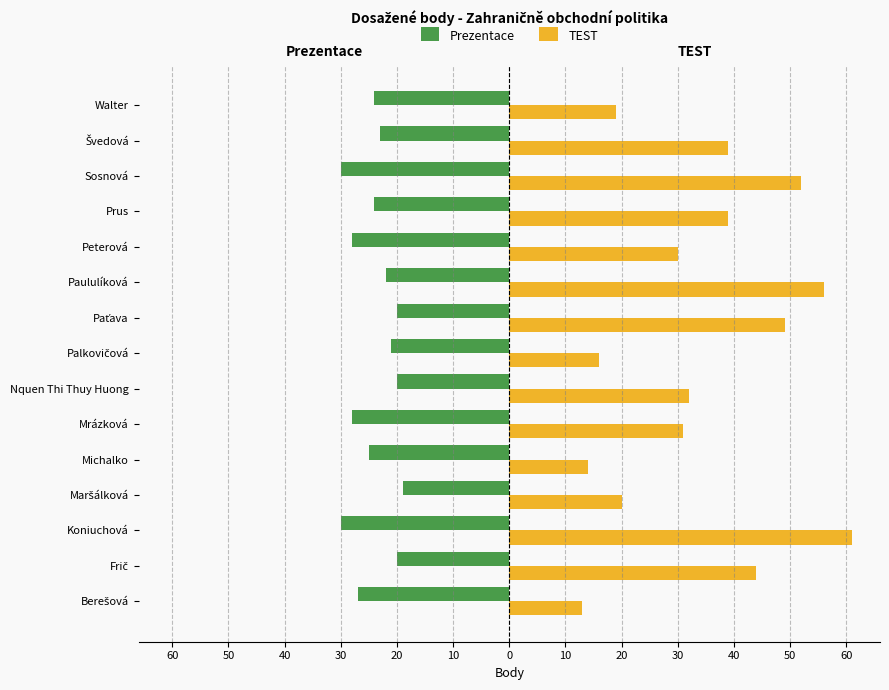

What are all the series names shown in the legend?

Prezentace, TEST